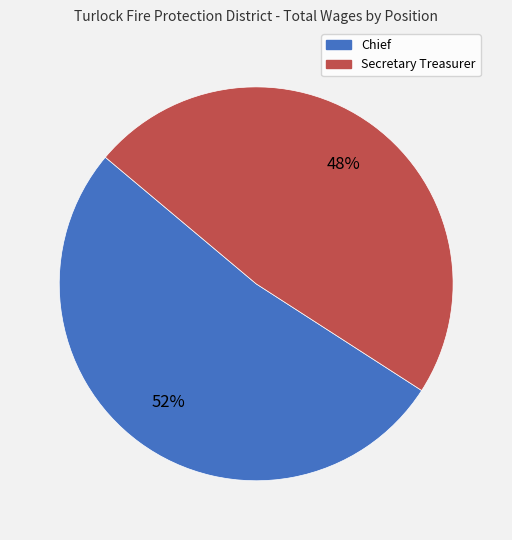

To the nearest percent, what percentage of the pie is Secretary Treasurer?

48%